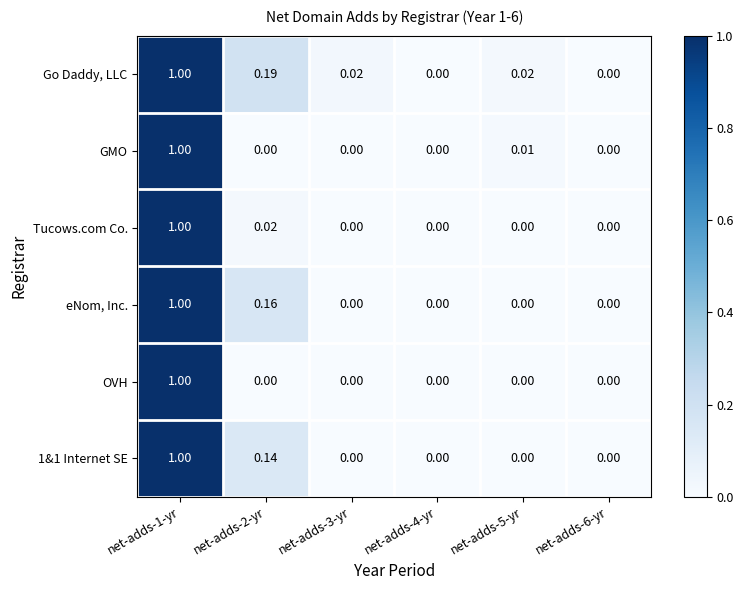

Is the value of OVH at net-adds-1-yr greater than the value of Go Daddy, LLC at net-adds-6-yr?

Yes